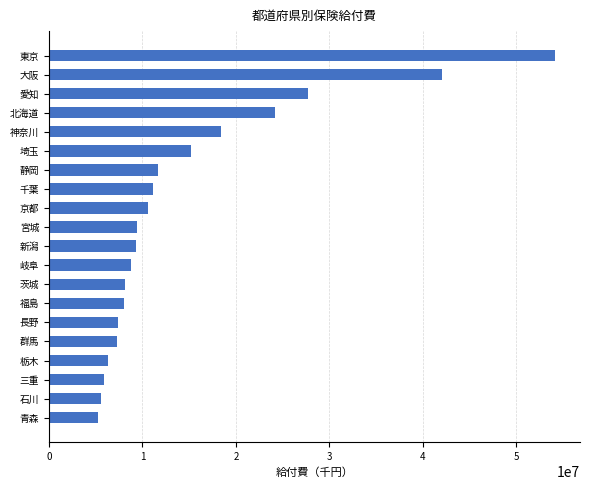

True or false: the data shows 6339549.0 at 栃木.

True